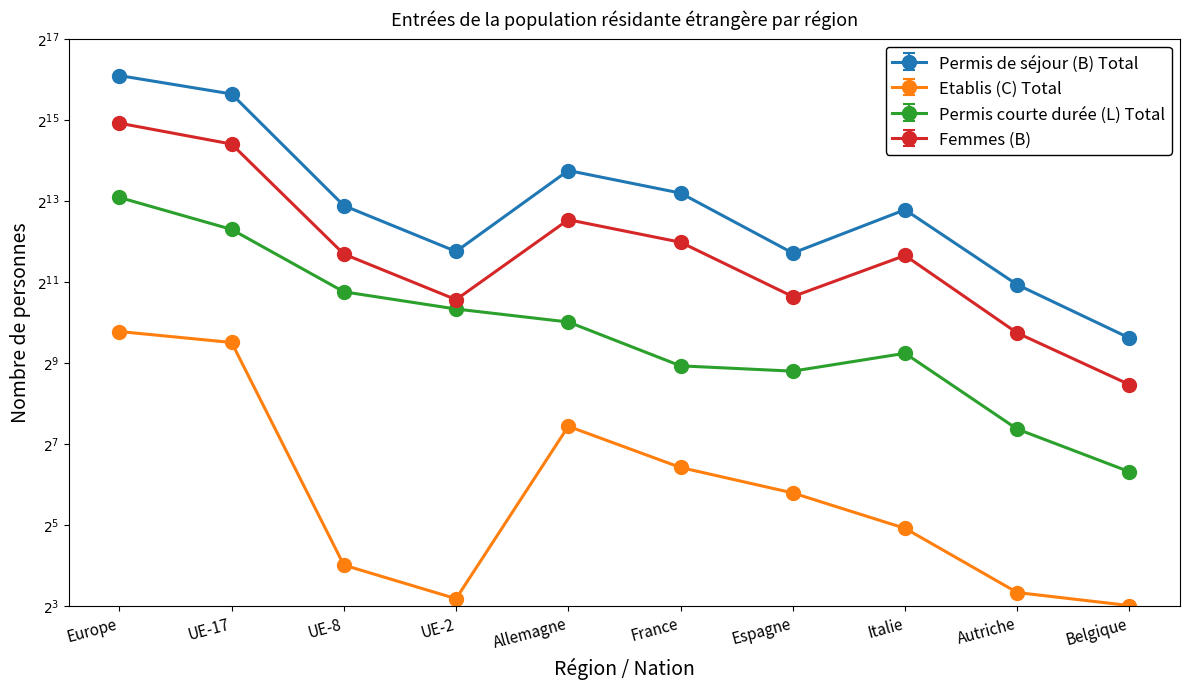

Reading left to right, what are all the values shown in this chart?

Permis de séjour (B) Total: Europe=69541.0	UE-17=50757.0	UE-8=7511.0	UE-2=3428.0	Allemagne=13696.0	France=9308.0	Espagne=3335.0	Italie=7000.0	Autriche=1940.0	Belgique=779.0
Etablis (C) Total: Europe=871.0	UE-17=722.0	UE-8=16.0	UE-2=9.0	Allemagne=172.0	France=85.0	Espagne=55.0	Italie=30.0	Autriche=10.0	Belgique=8.0
Permis courte durée (L) Total: Europe=8468.2	UE-17=4899.0	UE-8=1684.6	UE-2=1254.4	Allemagne=1004.5	France=474.3	Espagne=433.2	Italie=588.0	Autriche=160.7	Belgique=77.4
Femmes (B): Europe=30799.0	UE-17=21540.0	UE-8=3279.0	UE-2=1503.0	Allemagne=5902.0	France=4014.0	Espagne=1584.0	Italie=3200.0	Autriche=849.0	Belgique=351.0